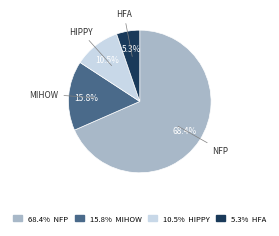

Is there a majority slice in this chart?

Yes